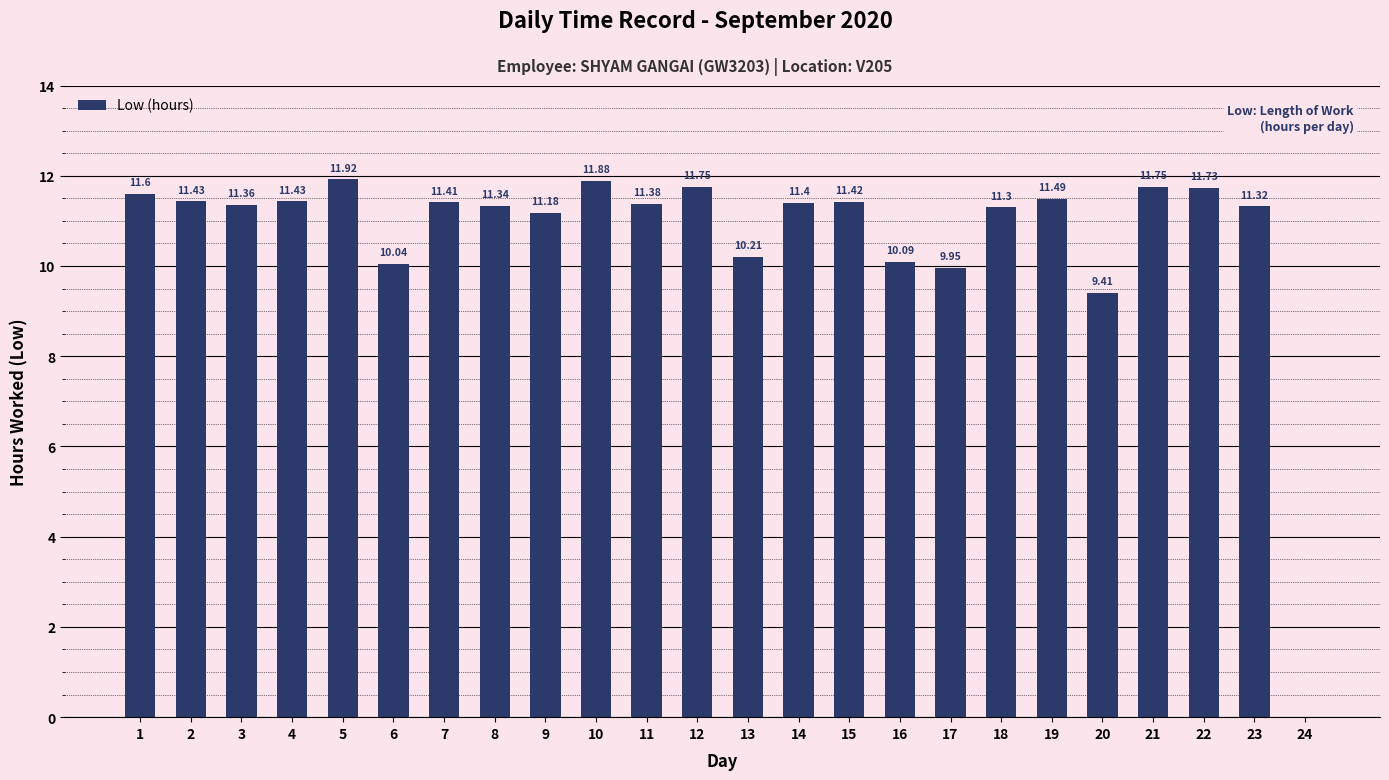

The chart shows a value of 10.1 at 16. True or false?

True